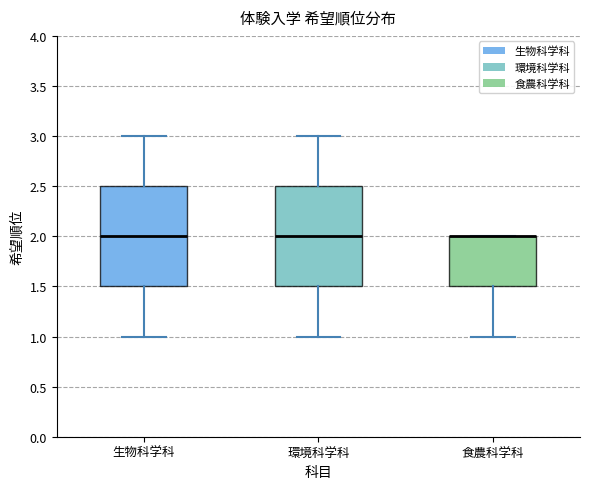

Reading left to right, transcribe this box plot: for each box, give where its median line is, the range the box spans, and where its two whiskers end, as read against the y-axis. The values are not printed on the chart, so give them approximately, as read against the axis.

生物科学科: median 2.0, box 1.5 to 2.5, whiskers 1.0 to 3.0
環境科学科: median 2.0, box 1.5 to 2.5, whiskers 1.0 to 3.0
食農科学科: median 2.0 (drawn on the box's upper edge), box 1.5 to 2.0, whiskers 1.0 to 2.0